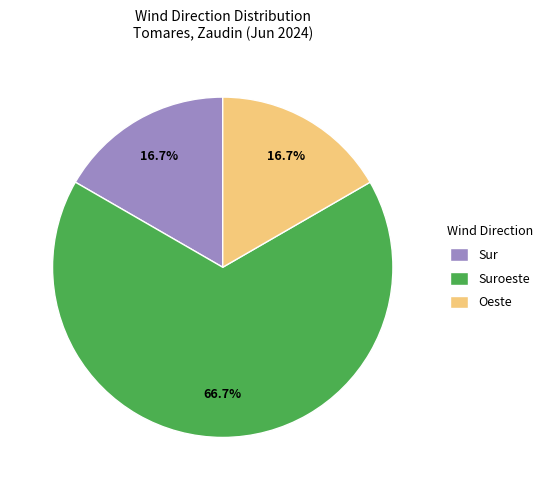

Which category has the biggest portion of the pie?

Suroeste